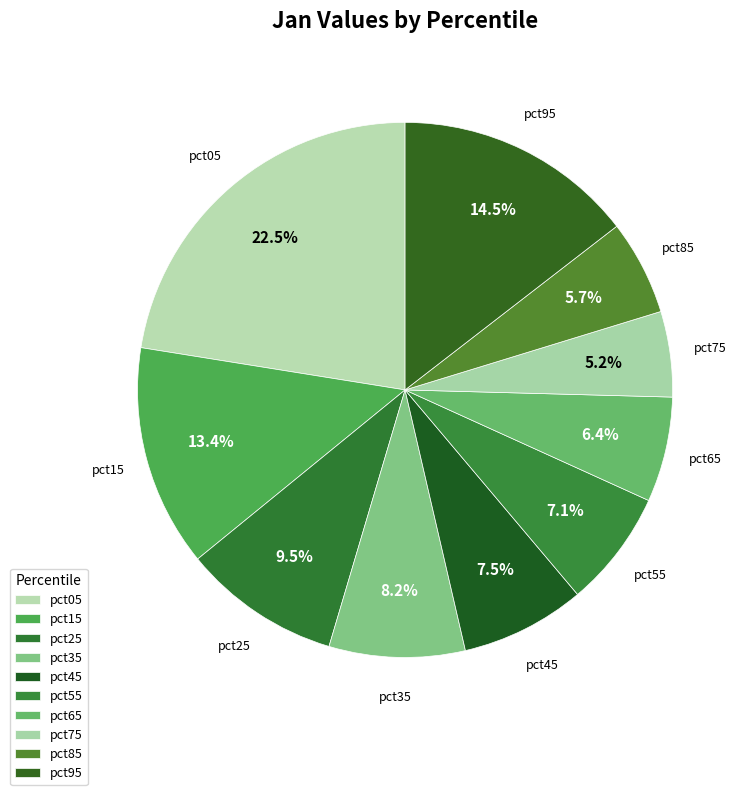

How many segments does this pie chart have?

10